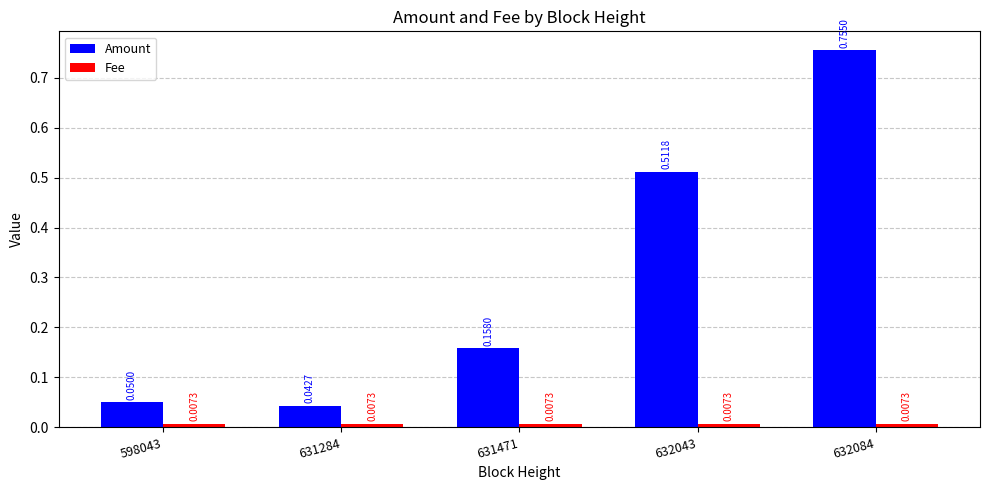

List the labels in order of Amount value, largest first.

632084, 632043, 631471, 598043, 631284